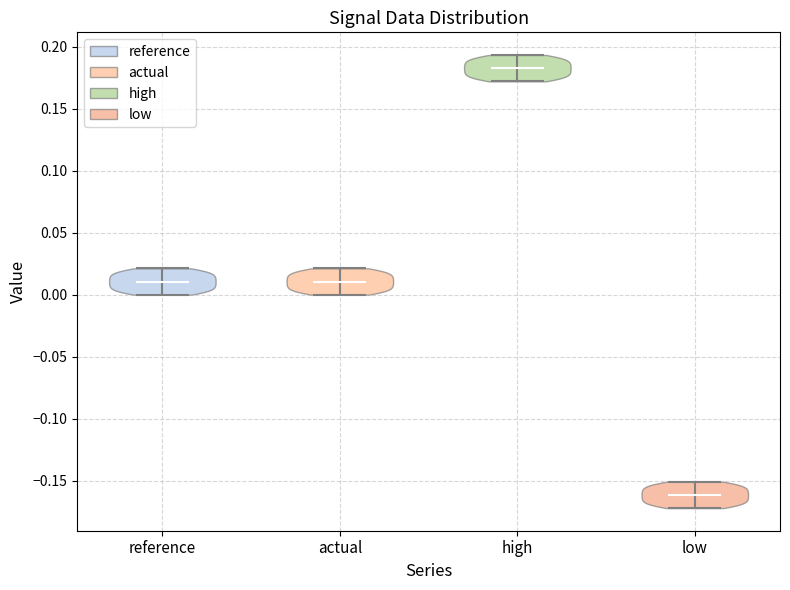

Reading left to right, read every violin against the y-axis: where its median line is, and the lowest and highest points it reaches. The values are not printed on the chart, so give them approximately, as read against the axis.

reference: median line 0.010, lowest point 0.000, highest point 0.020
actual: median line 0.010, lowest point 0.000, highest point 0.020
high: median line 0.185, lowest point 0.170, highest point 0.195
low: median line -0.160, lowest point -0.170, highest point -0.150